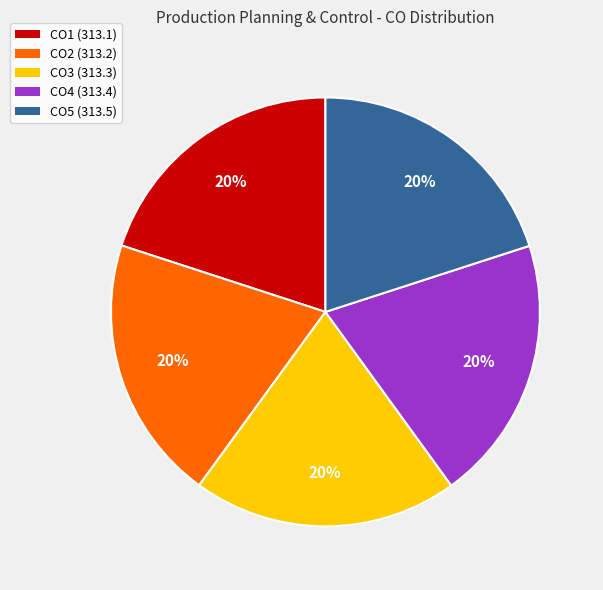

Combined, do CO5 and CO2 account for over 50%?

No